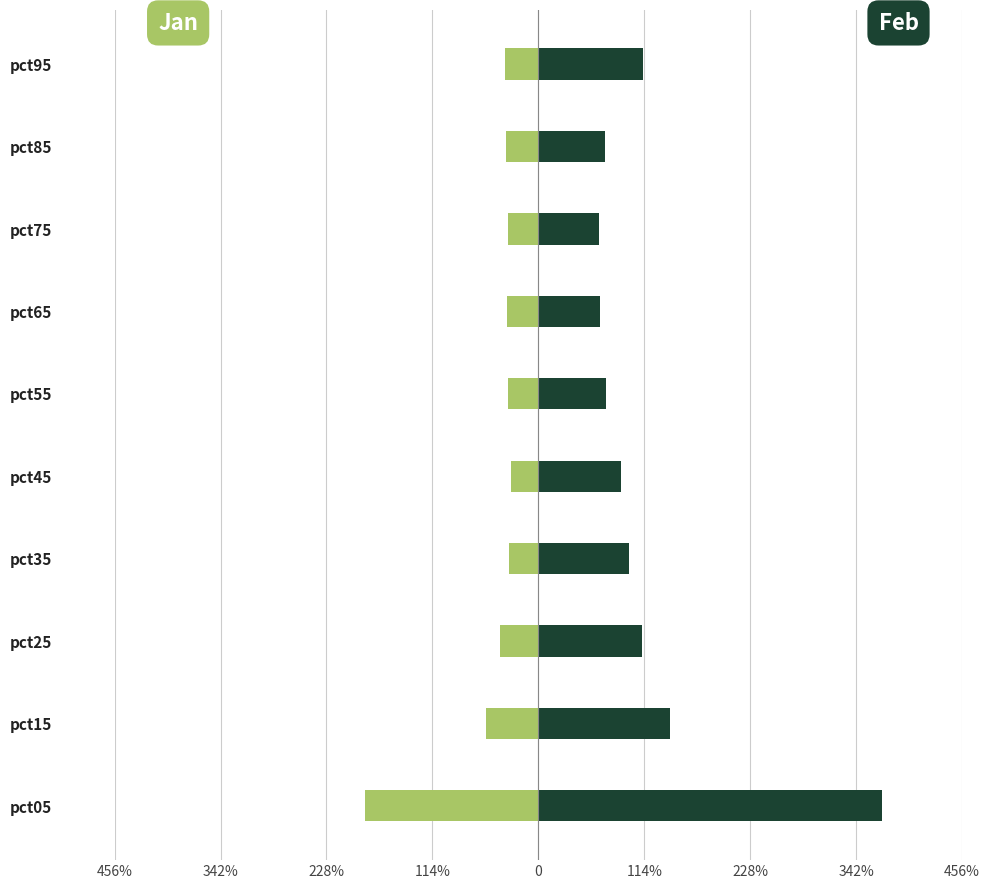

Rank the series at pct05 from highest to lowest value.

Feb (right), Jan (left)